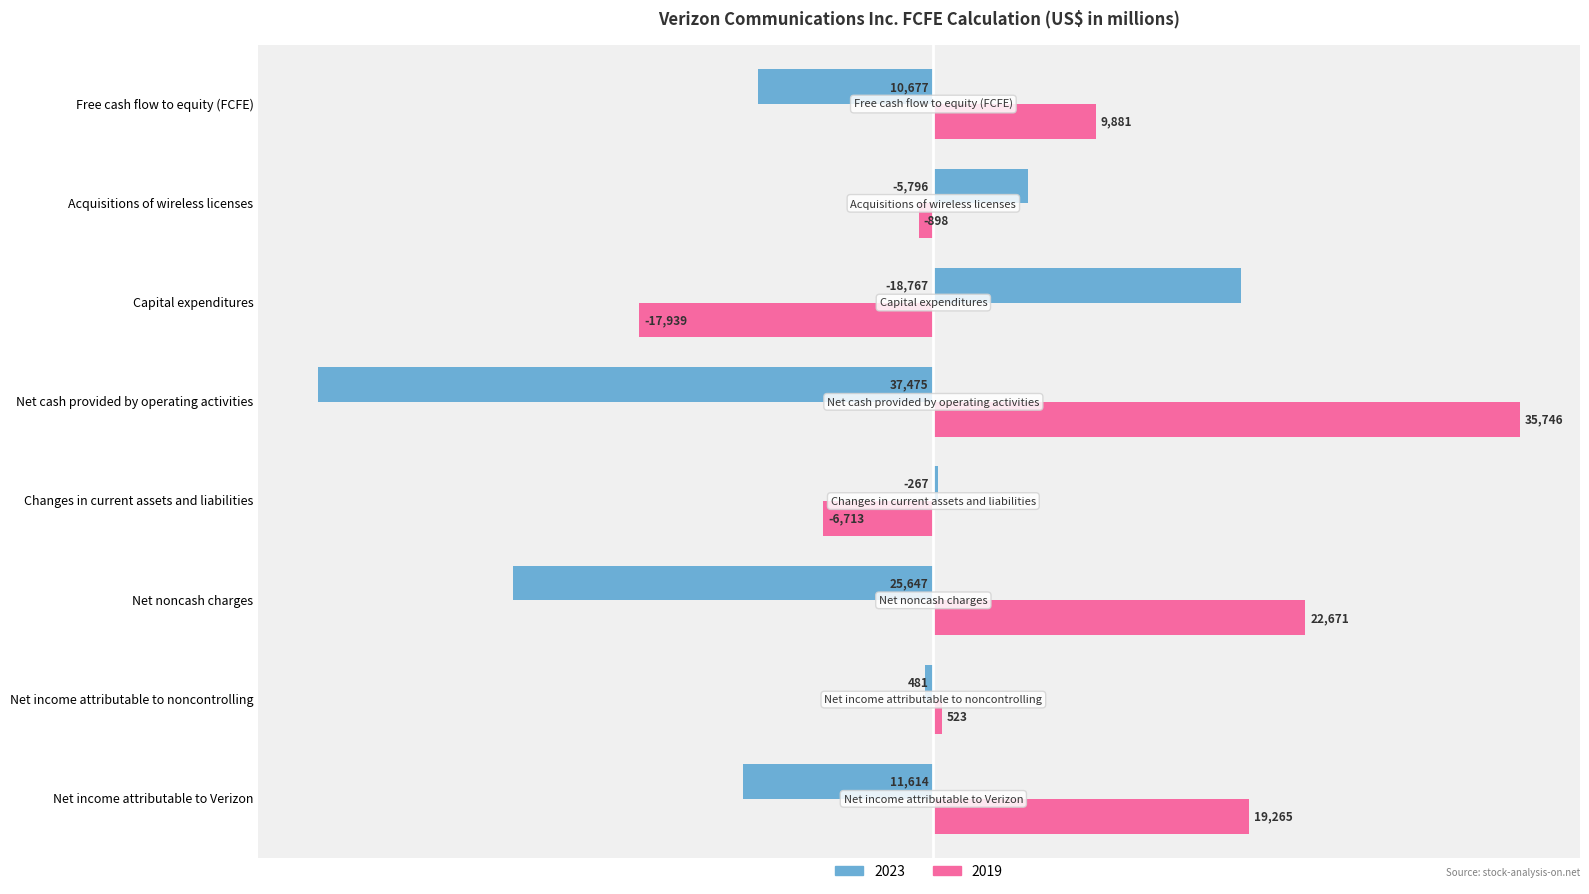

What is the difference between the highest and lowest values at Net cash provided by operating activities?

73221